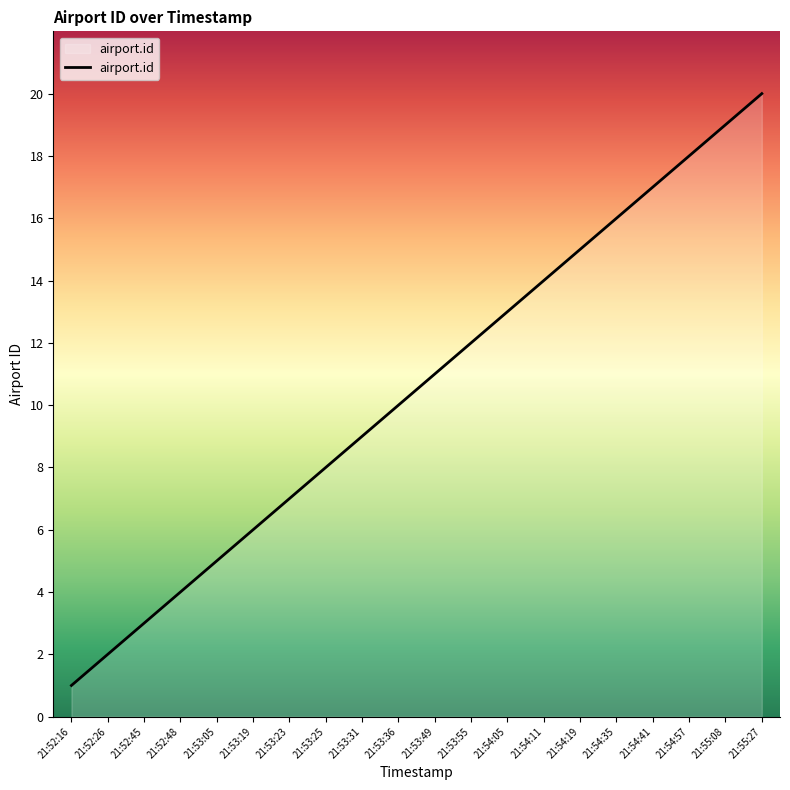

Reading right to left, what are all the values shown in this chart?

20	19	18	17	16	15	14	13	12	11	10	9	8	7	6	5	4	3	2	1